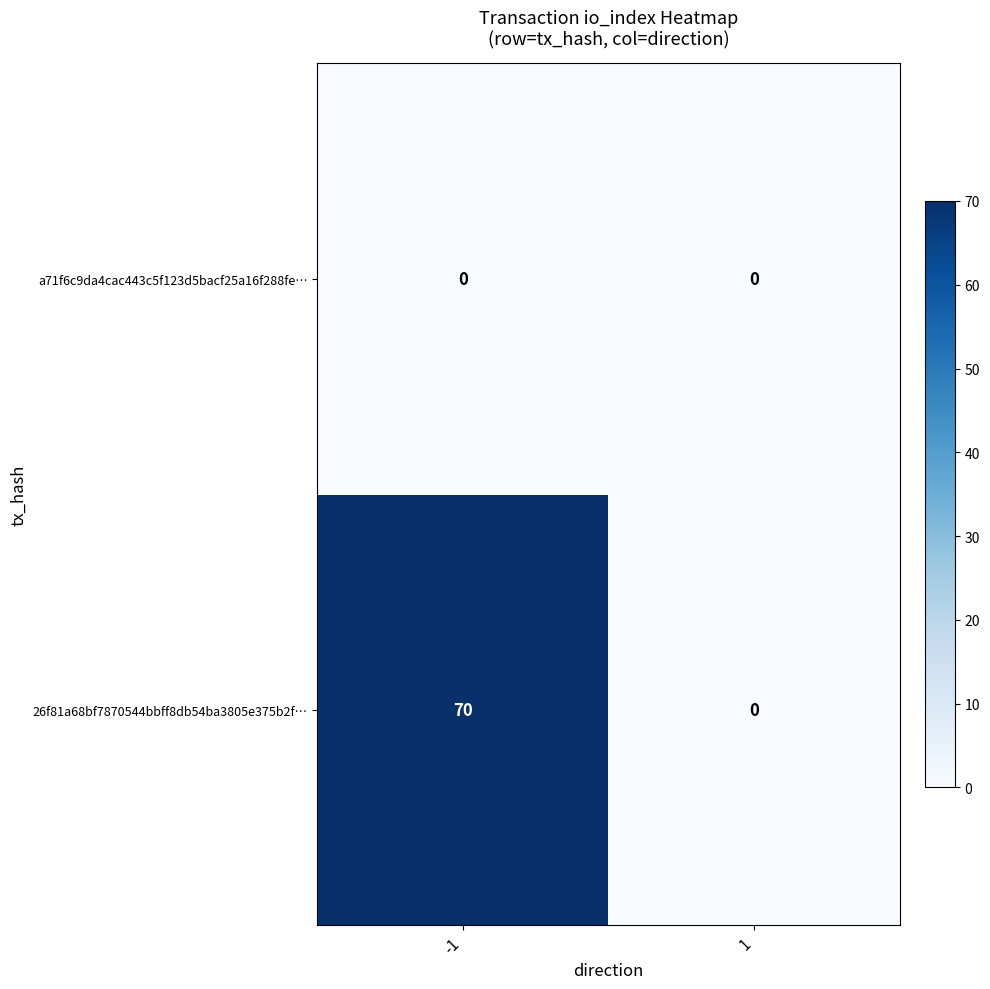

At -1, list the series in order from smallest to largest.

a71f6c9da4cac443c5f123d5bacf25a16f288fe…, 26f81a68bf7870544bbff8db54ba3805e375b2f…